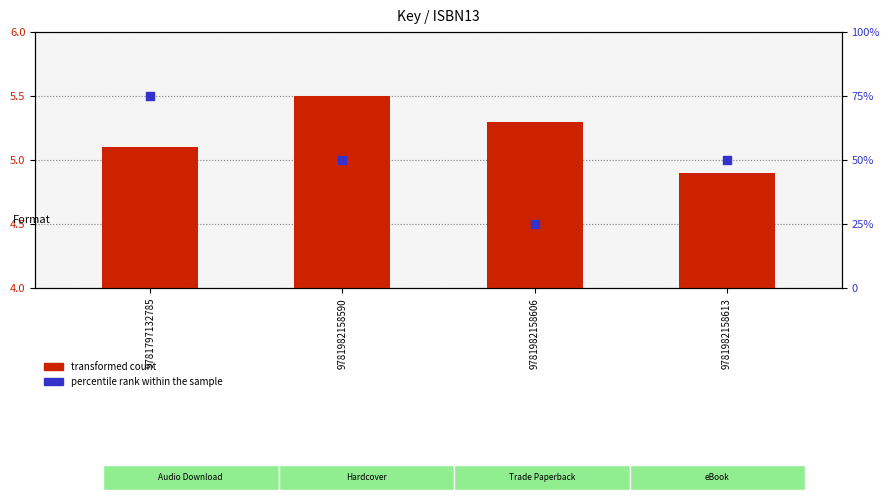

Which series contains the highest Y value?

percentile rank within the sample